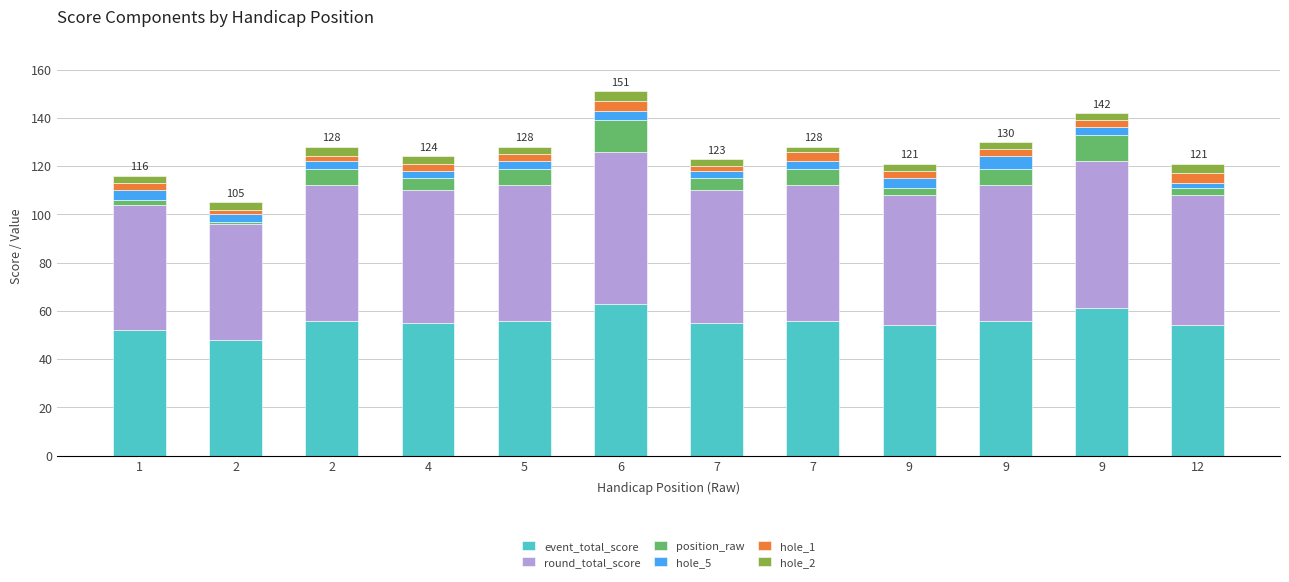

Rank the categories by event_total_score value from highest to lowest.

6, 9, 2, 5, 7, 9, 4, 7, 9, 12, 1, 2